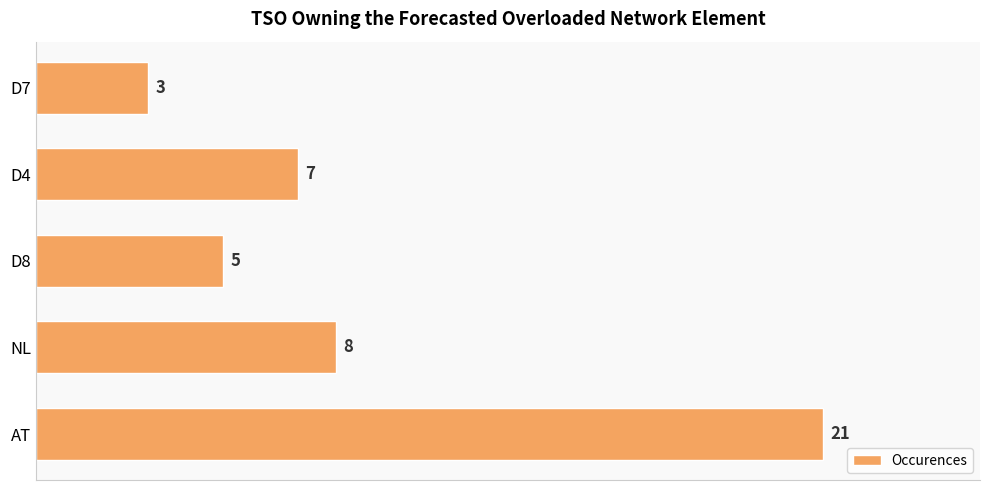

The value at D7 is 3. True or false?

True